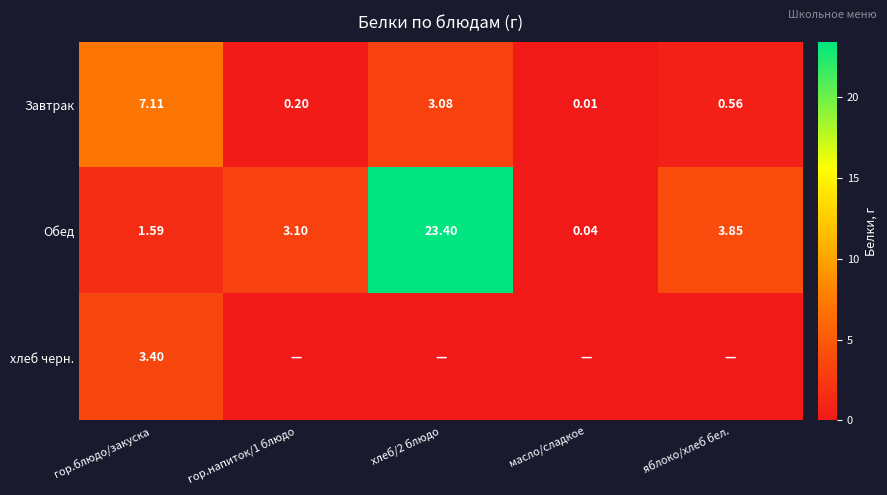

Where is Обед nearest to the value 11?

яблоко/хлеб бел.